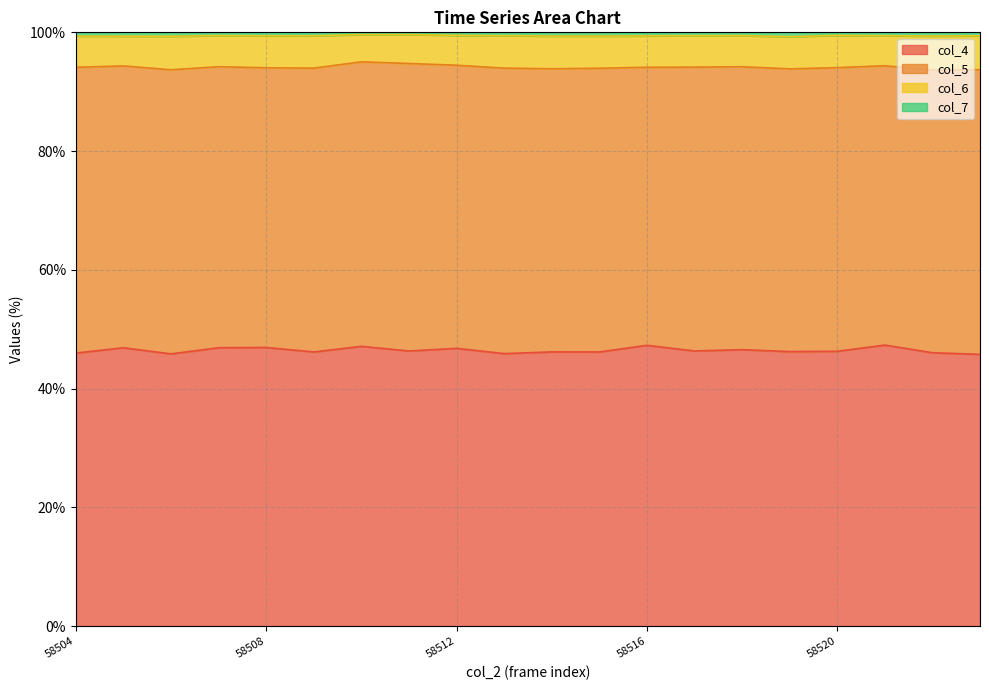

What is the maximum value shown in the chart?

99.6